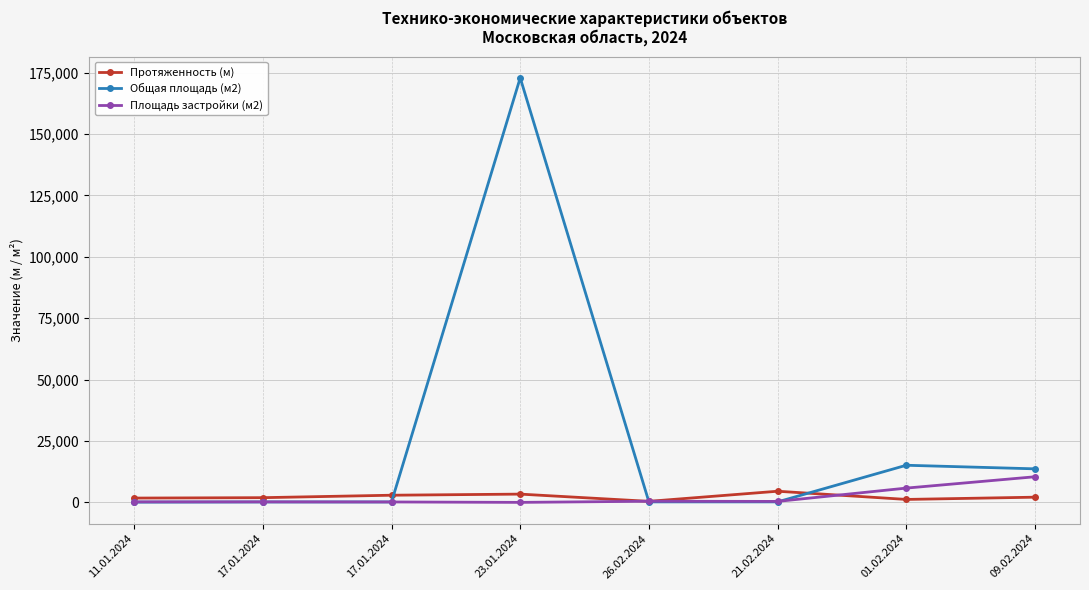

The Протяженность (м) series shows 4574.0 at 21.02.2024. True or false?

True